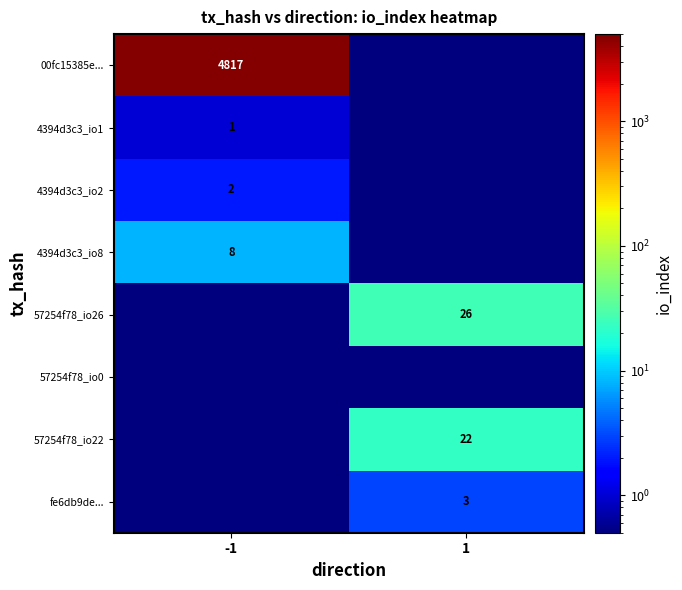

The 00fc15385e... series shows 4817.0 at -1. True or false?

True